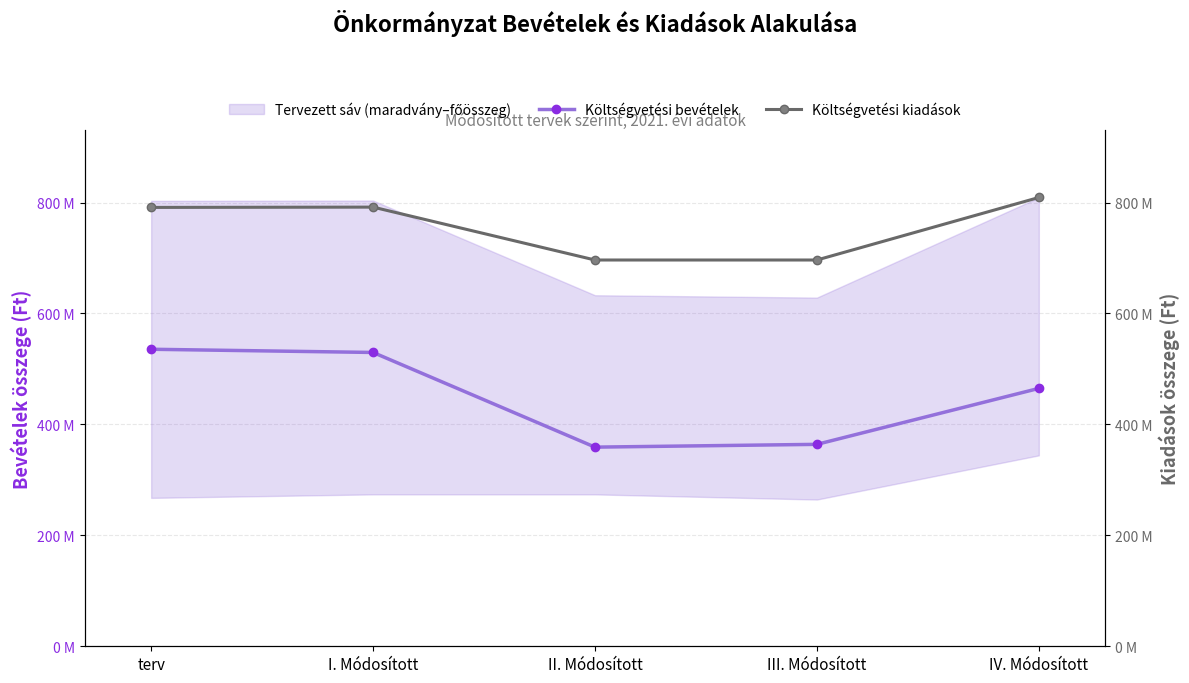

At which category does the chart reach its minimum across all series?

II. Módosított